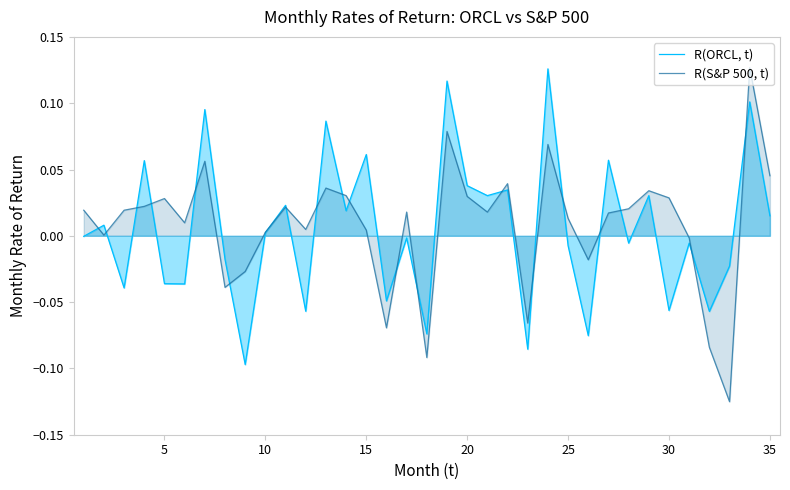

True or false: R(S&P 500, t) and R(ORCL, t) intersect in this chart.

True